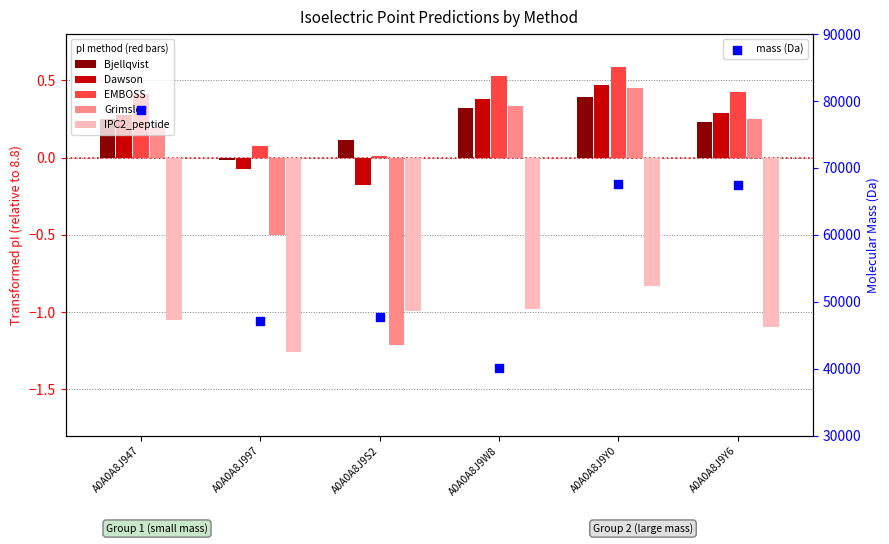

Which series reaches the minimum Y coordinate?

IPC2_peptide